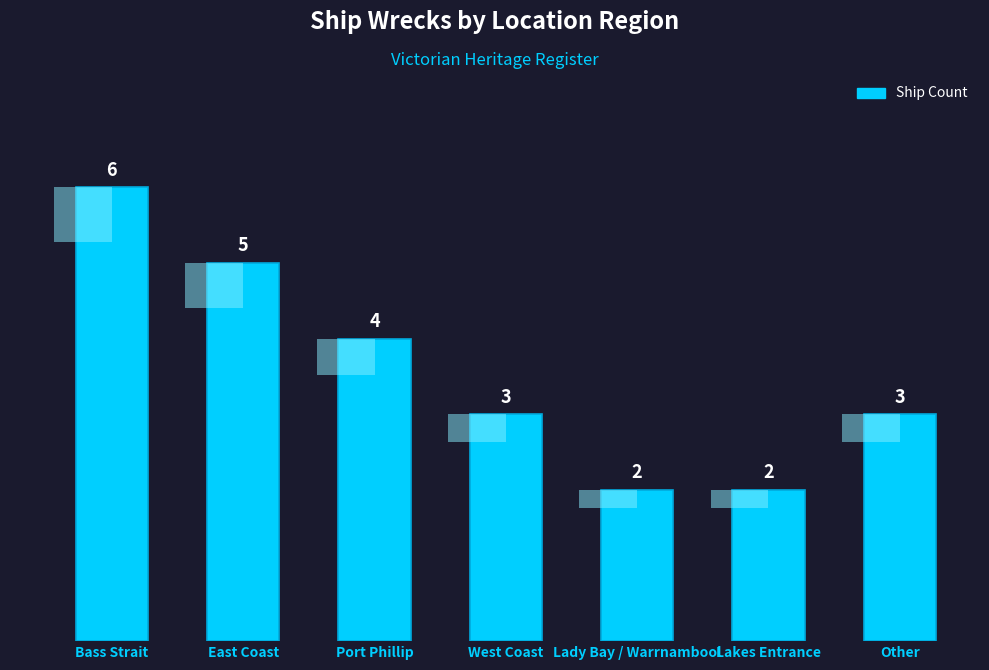

True or false: the data shows 2 at Lady Bay / Warrnambool.

True